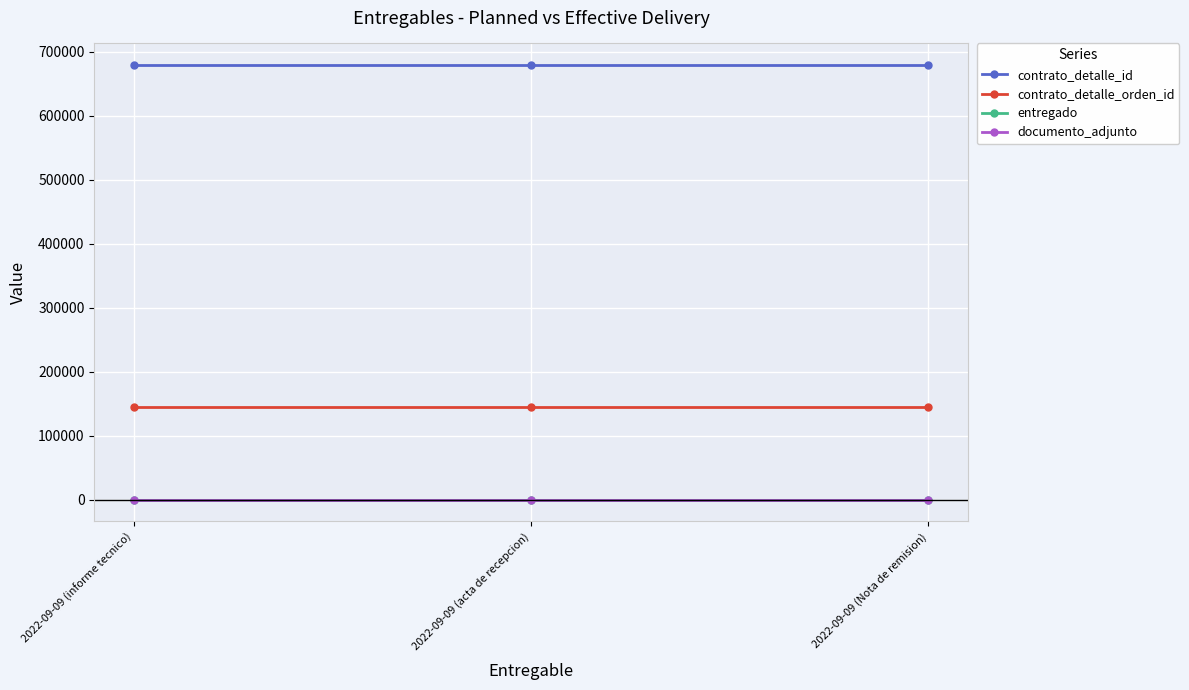

Does the chart have visible grid lines?

Yes